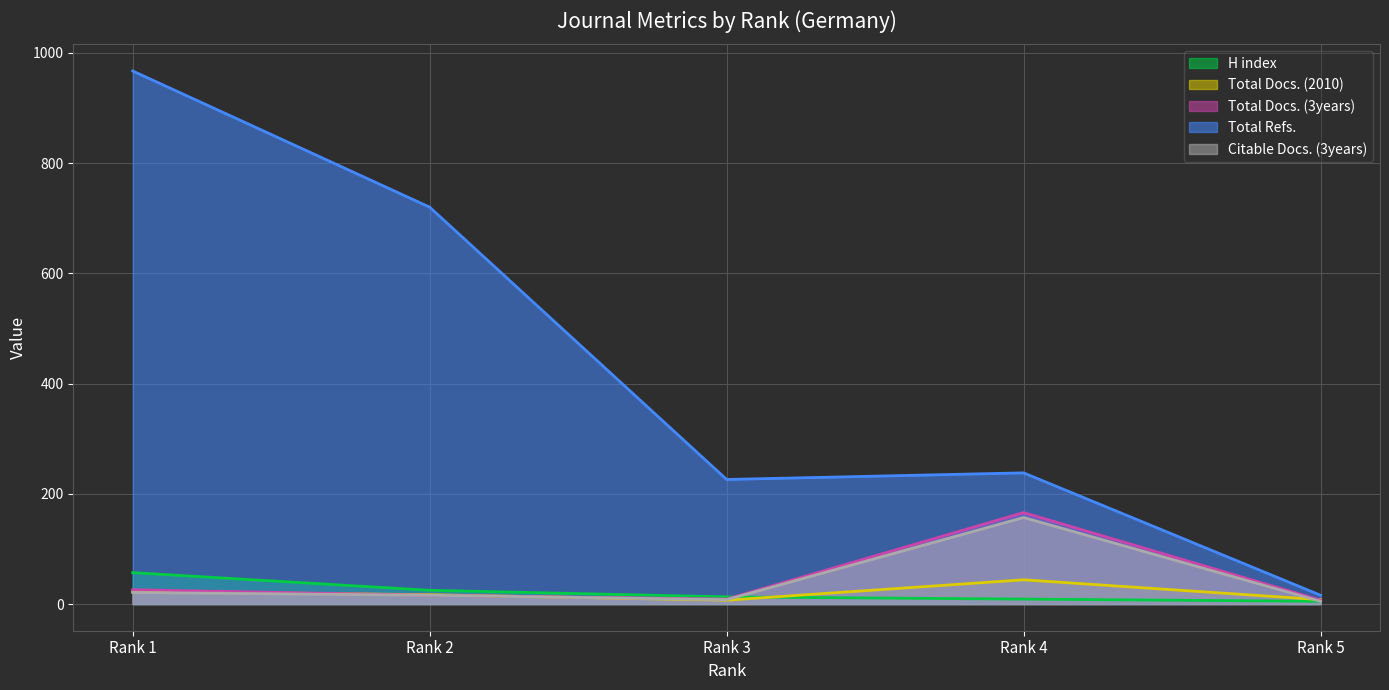

Is it true that Total Docs. (3years) equals 96 at Rank 4?

False